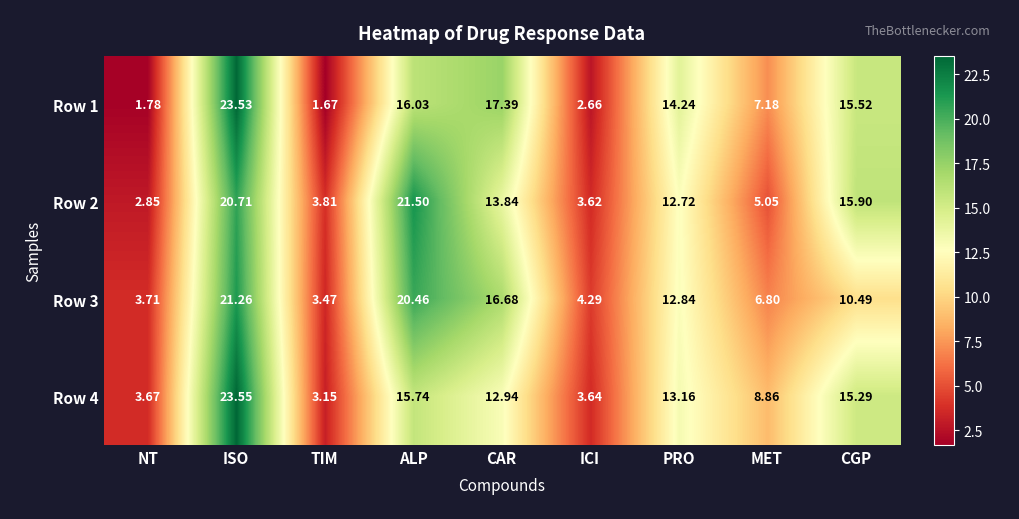

At how many categories does at least one series exceed 21?

2